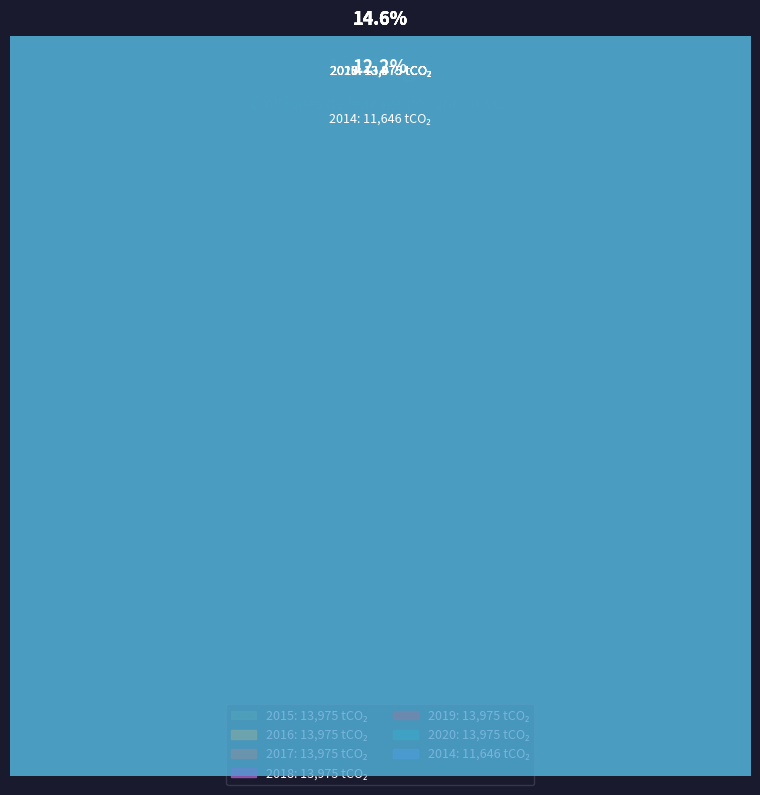

What percentage is the 2016 slice, to the nearest percent?

15%